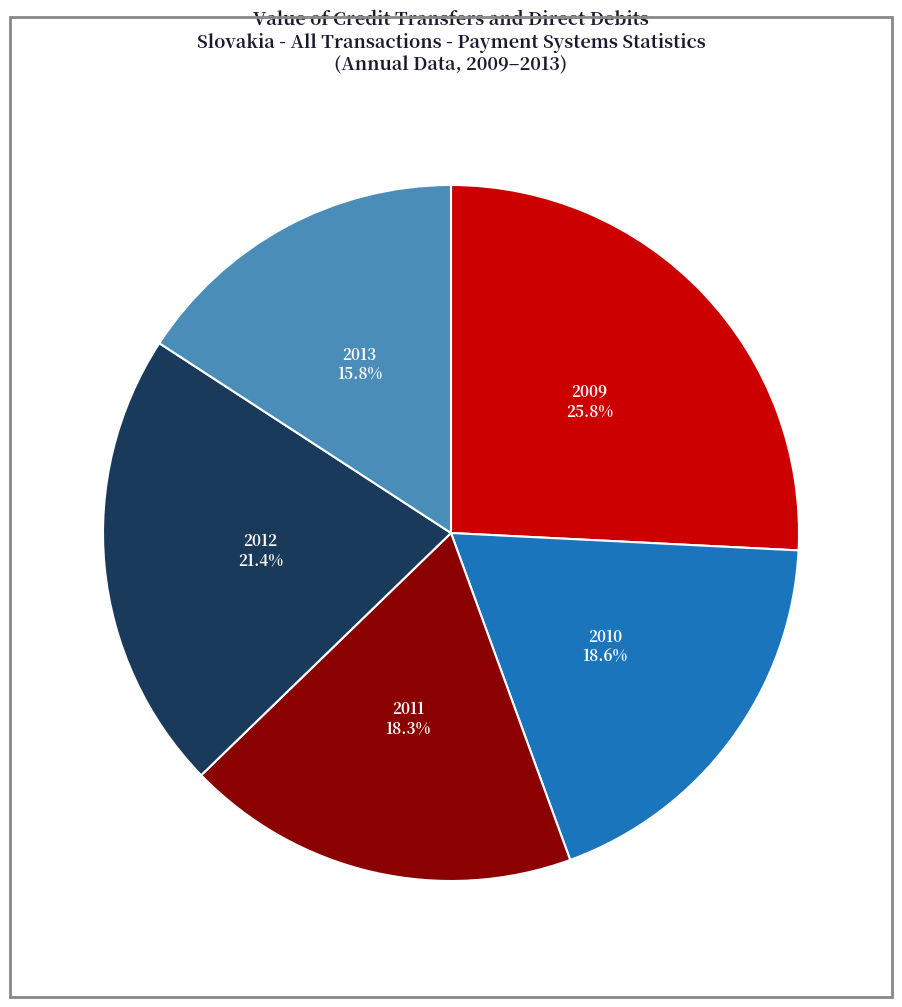

Is it true that 2009 is 16% of the pie?

False